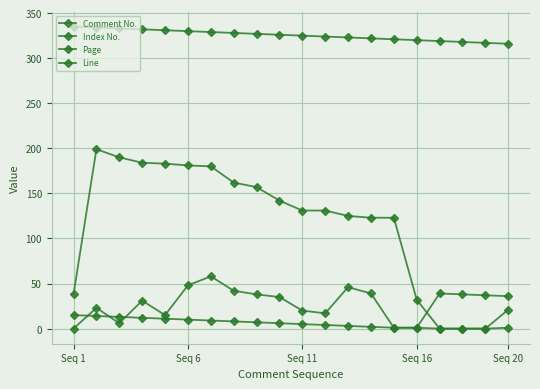

What is the difference between the second highest and second lowest values in the Index No. series?

37